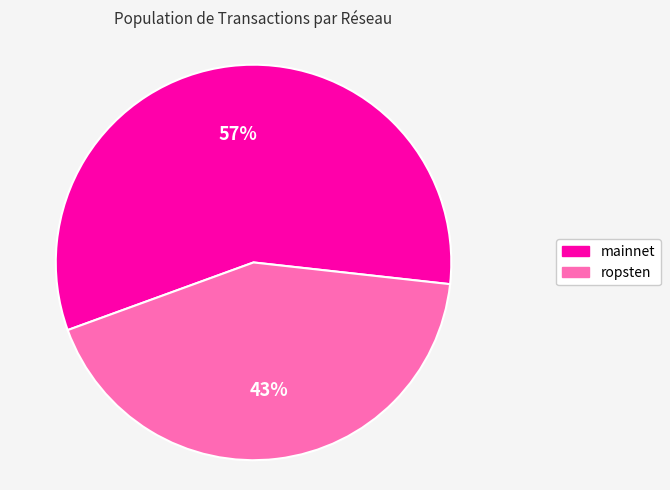

Is it true that ropsten is 54% of the pie?

False